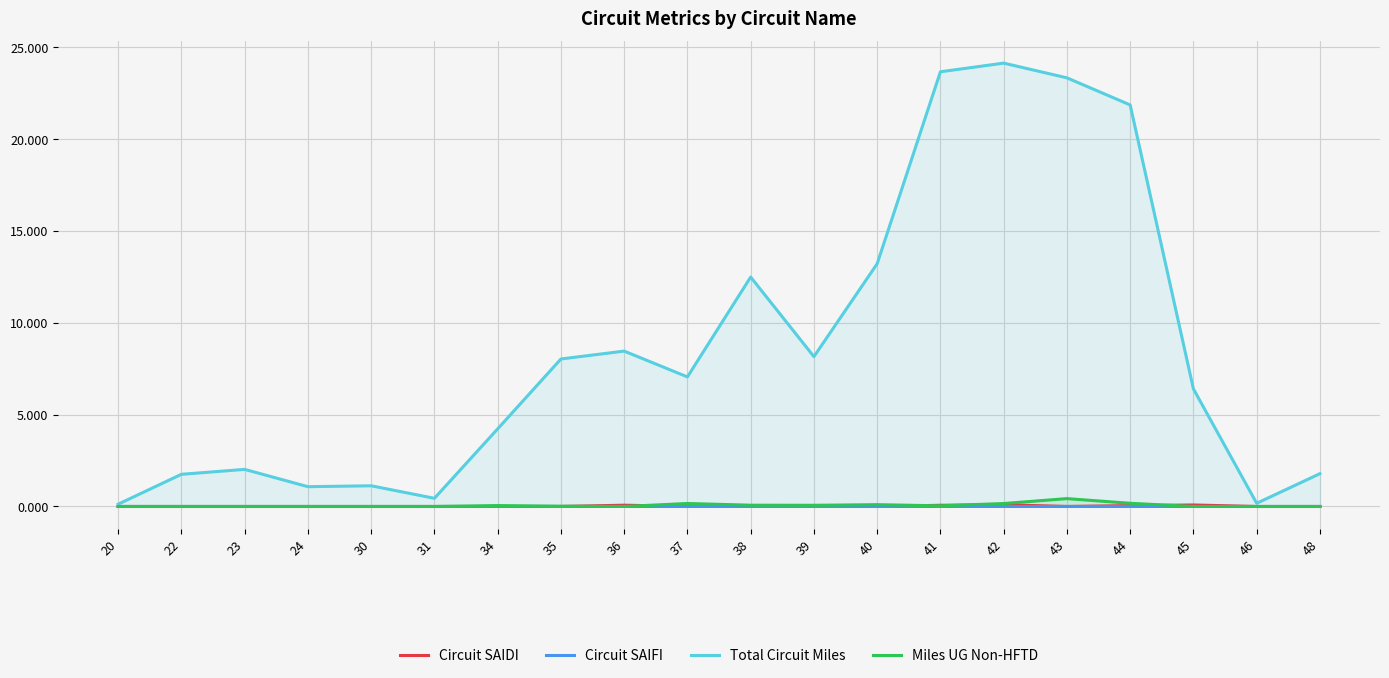

Reading left to right, extract all data points from this chart.

Circuit SAIDI: 0.0	0.0	0.0	0.0	0.0	0.0	0.0	0.0	0.1	0.0	0.0	0.0	0.0	0.1	0.1	0.0	0.0	0.1	0.0	0.0
Circuit SAIFI: 0.0	0.0	0.0	0.0	0.0	0.0	0.0	0.0	0.0	0.0	0.0	0.0	0.0	0.0	0.0	0.0	0.0	0.0	0.0	0.0
Total Circuit Miles: 0.1	1.8	2.0	1.1	1.1	0.4	4.2	8.0	8.5	7.0	12.5	8.2	13.2	23.6	24.1	23.3	21.8	6.4	0.2	1.8
Miles UG Non-HFTD: 0.0	0.0	0.0	0.0	0.0	0.0	0.1	0.0	0.0	0.2	0.1	0.1	0.1	0.0	0.2	0.4	0.2	0.0	0.0	0.0